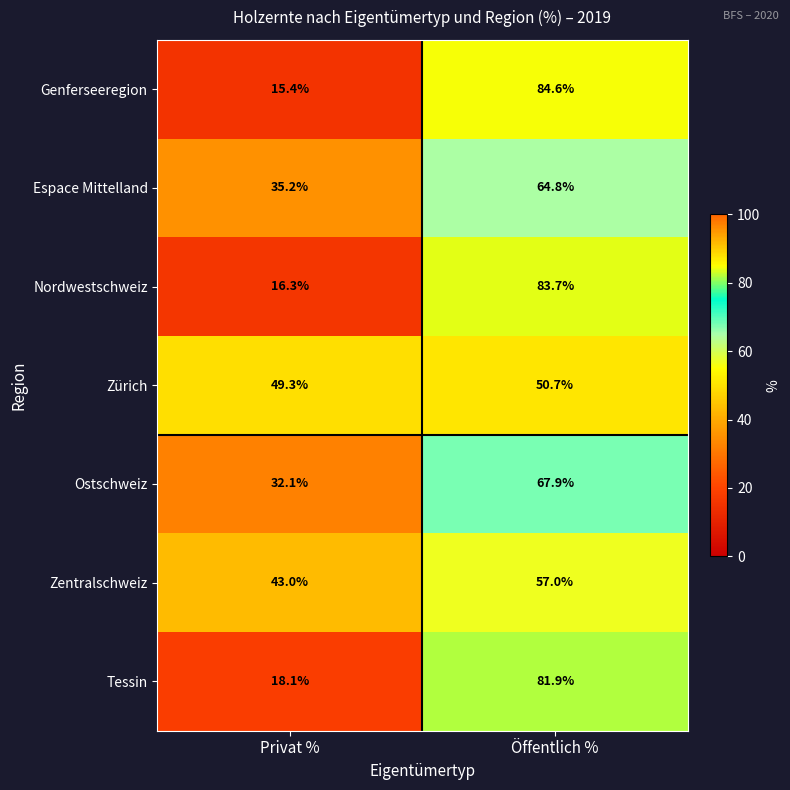

Is it true that Espace Mittelland equals 31.7 at Öffentlich %?

False